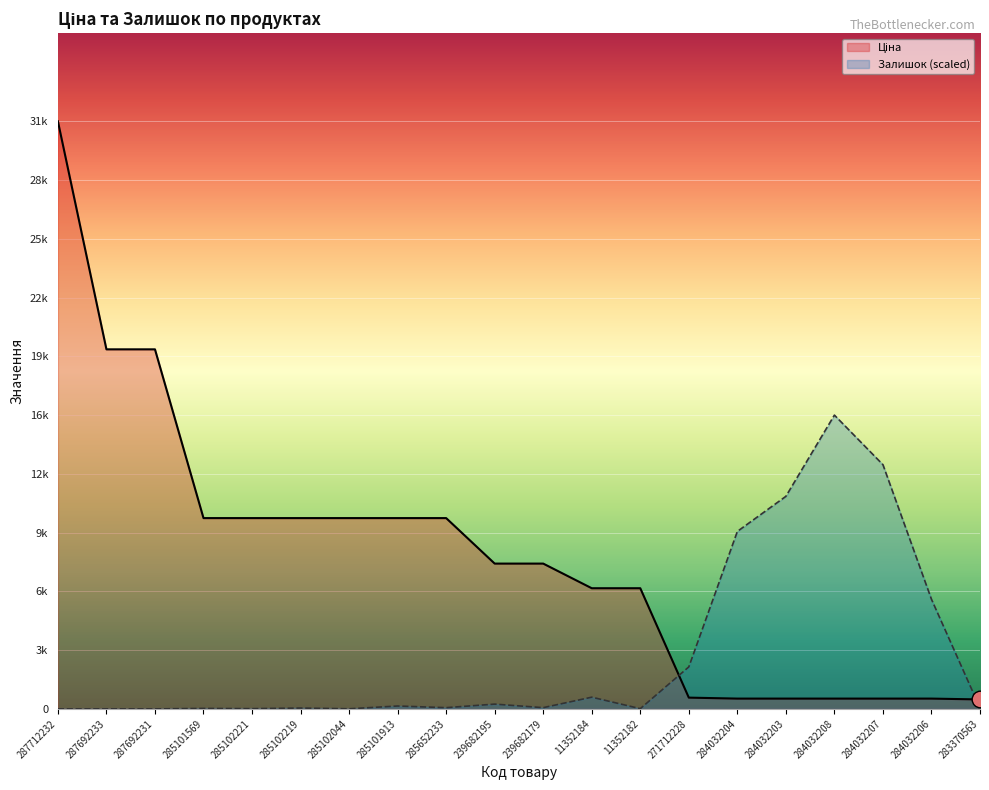

At which label does Ціна reach its minimum?

283370563